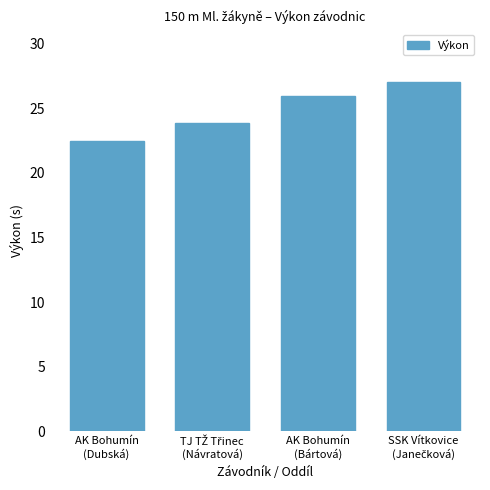

Are the bars grouped side by side (vs. stacked)?

No